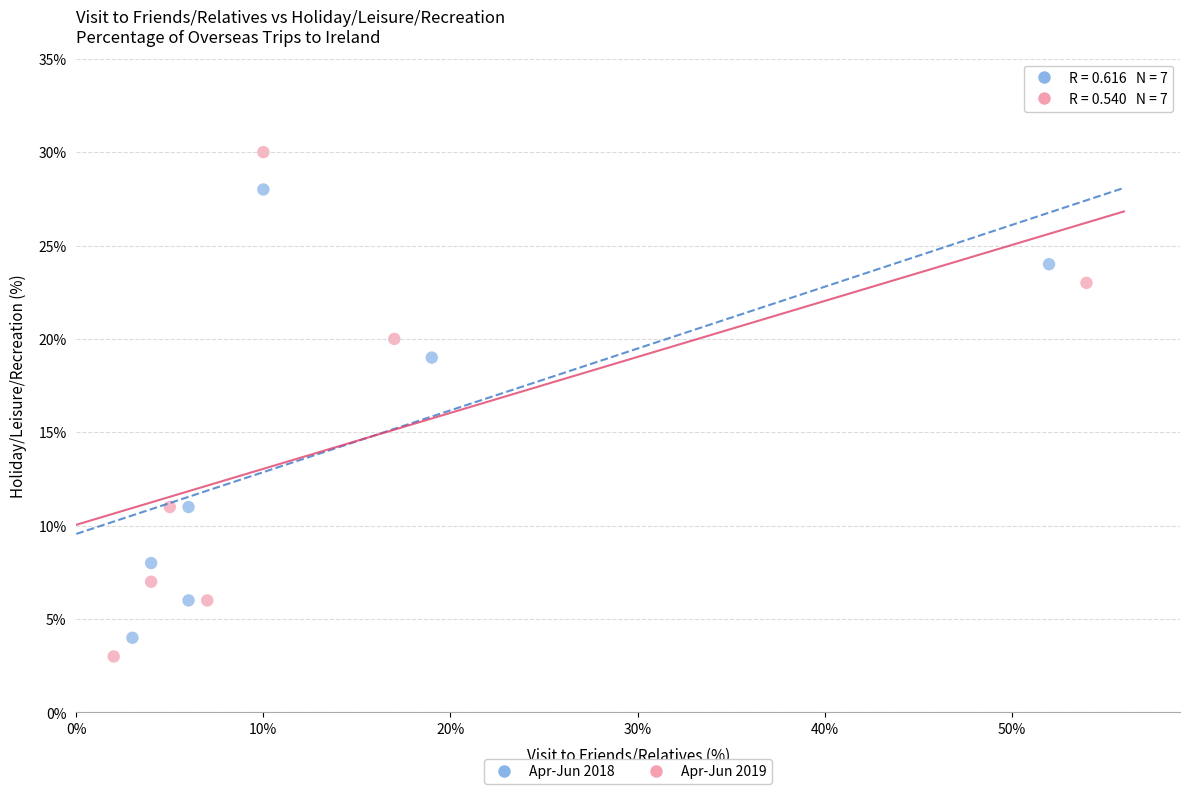

Which series reaches the maximum Y coordinate?

Apr-Jun 2019